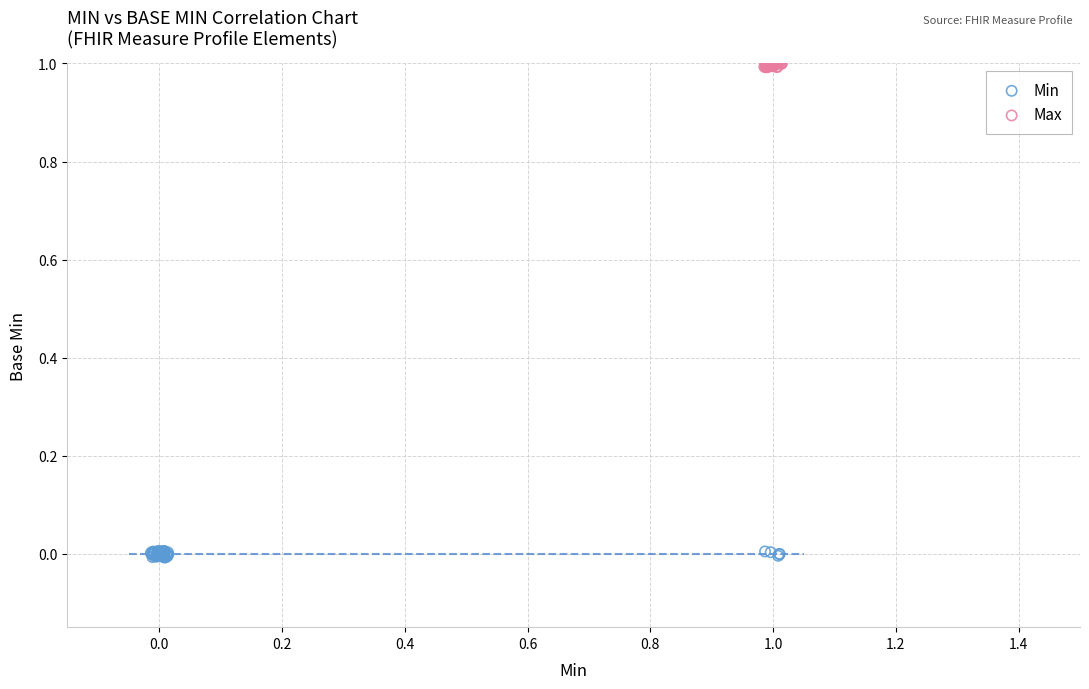

Which series contains the highest Y value?

Max